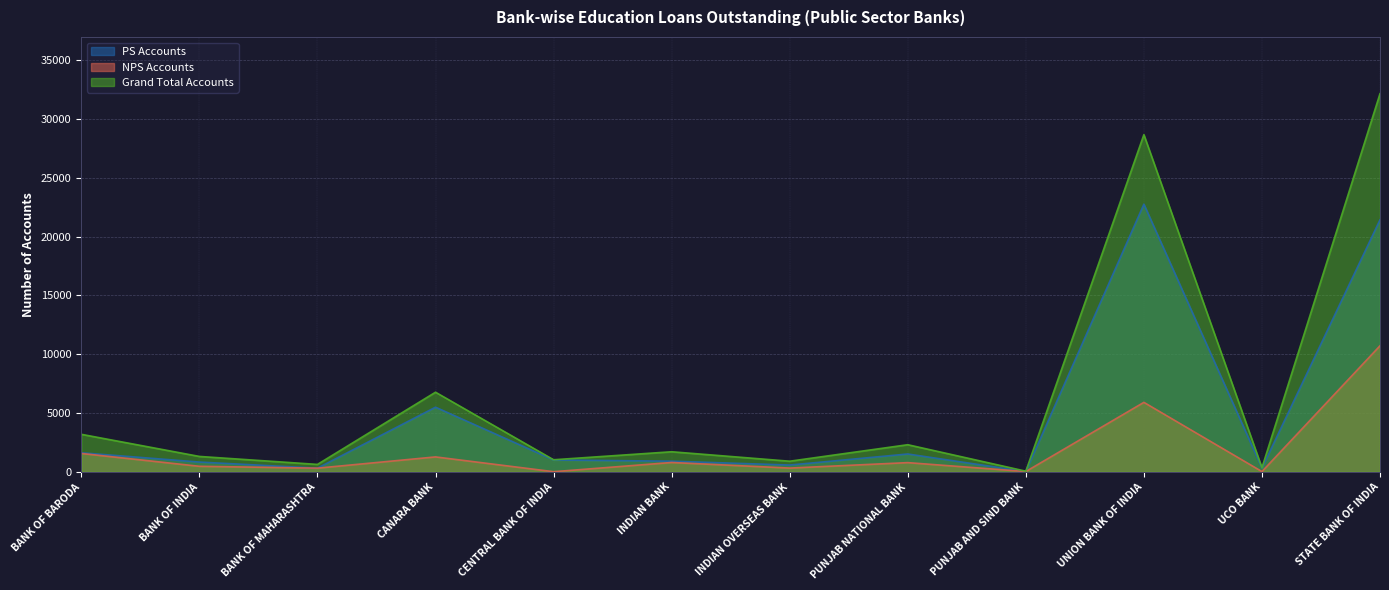

Which category has the lowest value in the Grand Total Accounts series?

PUNJAB AND SIND BANK